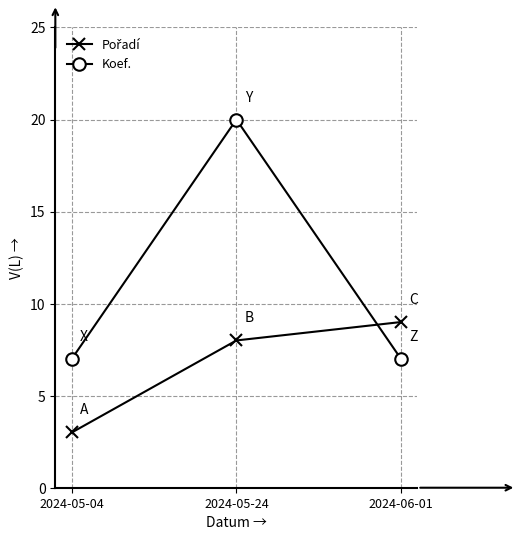

Between 2024-05-04 and 2024-05-24, which series saw the biggest shift?

Koef.